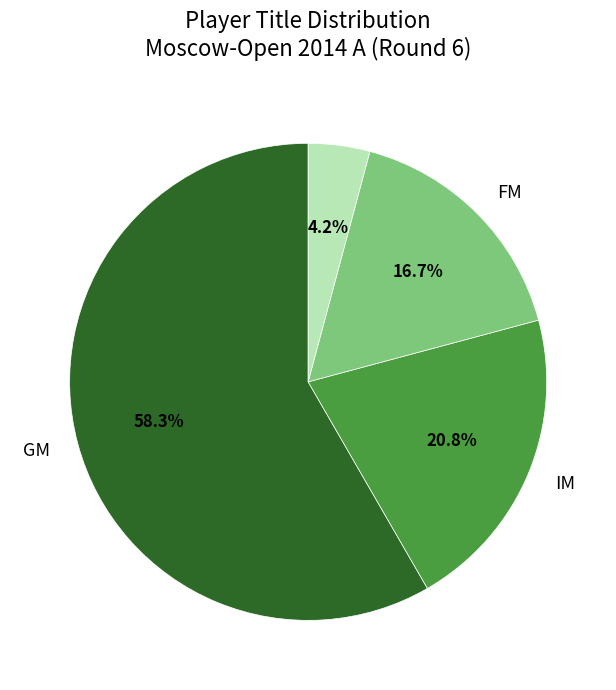

Does any single category account for the majority?

Yes